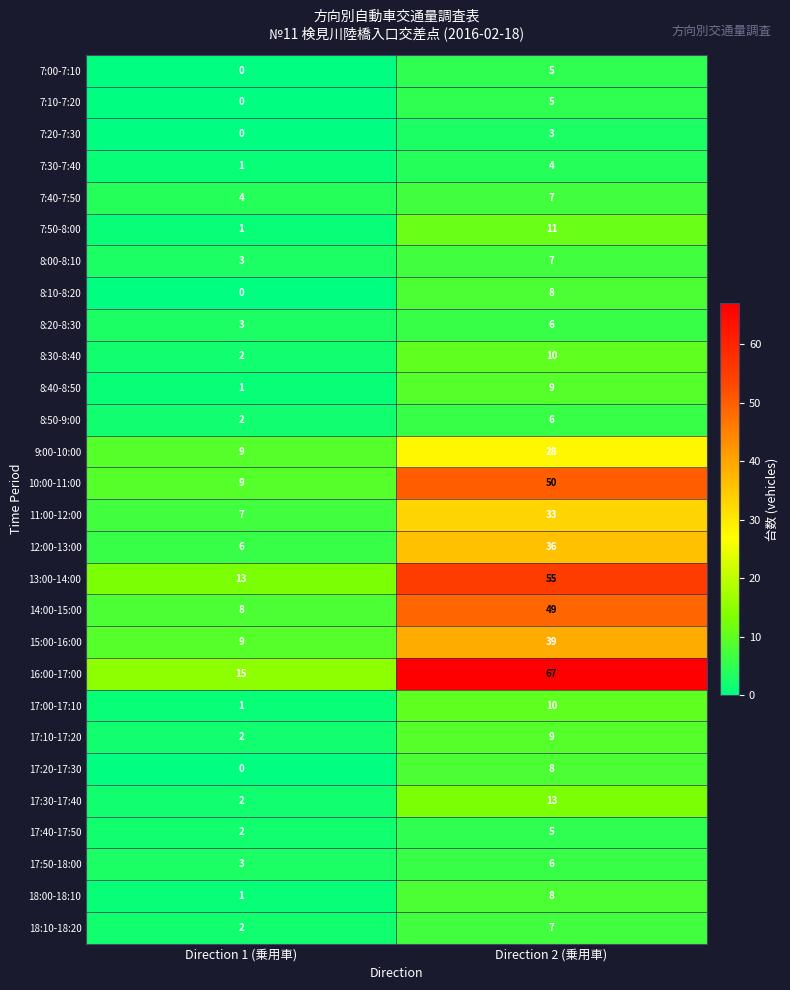

True or false: 7:10-7:20 has a value of 9 at Direction 2 (乗用車).

False